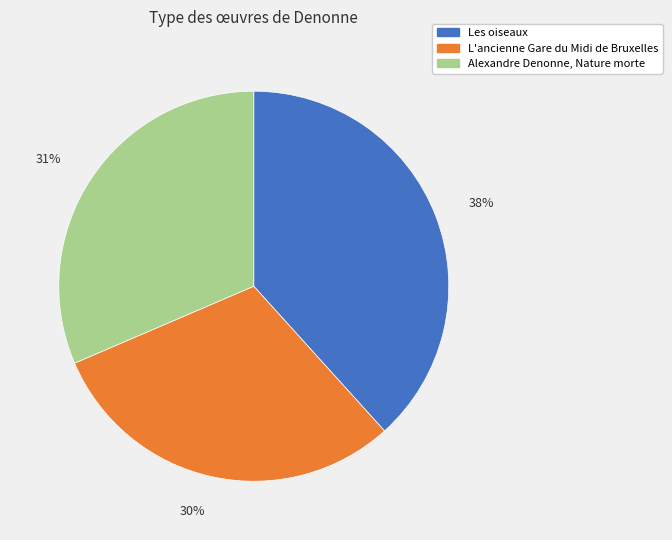

Is the sum of L'ancienne Gare du Midi de Bruxelles and Alexandre Denonne, Nature morte greater than half?

Yes